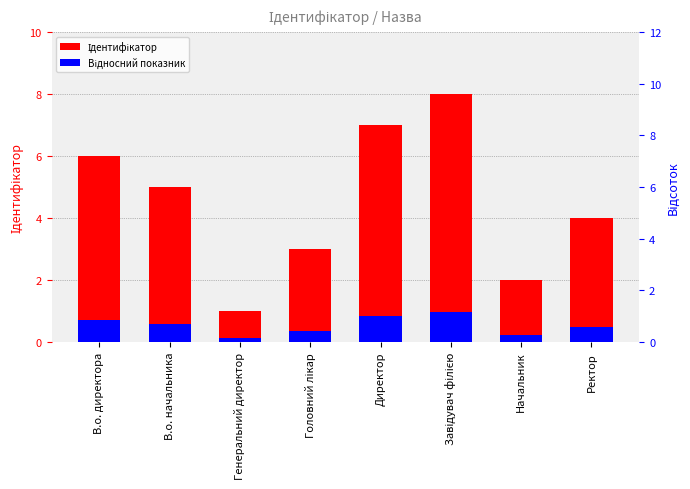

What is the average value of the Акцент (відн.) series?

0.5